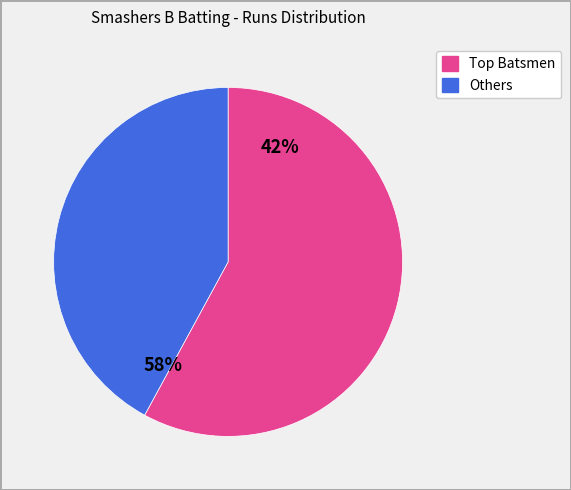

Does any single category account for the majority?

Yes